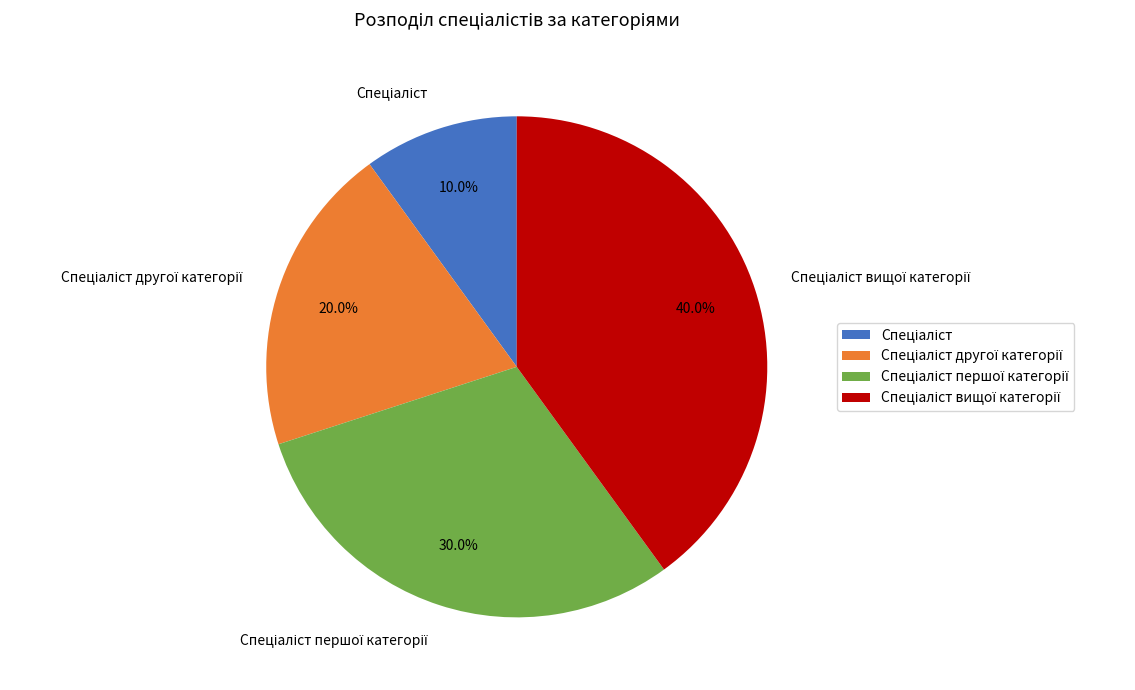

Does any single category account for the majority?

No